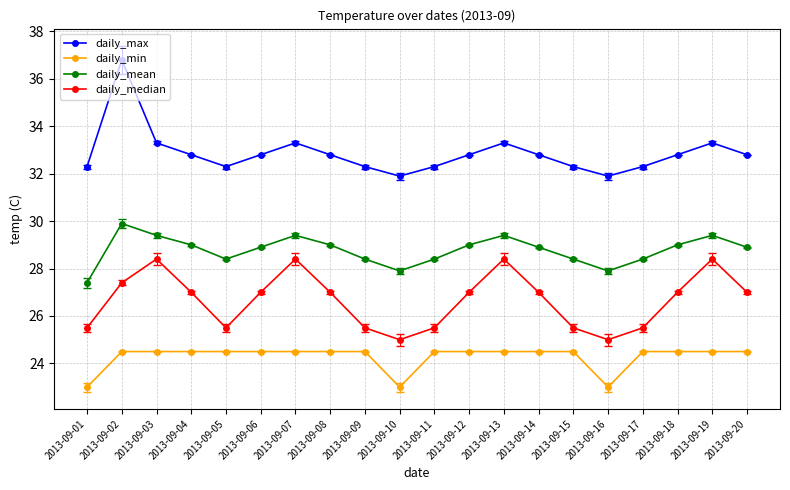

True or false: daily_median and daily_max intersect in this chart.

False